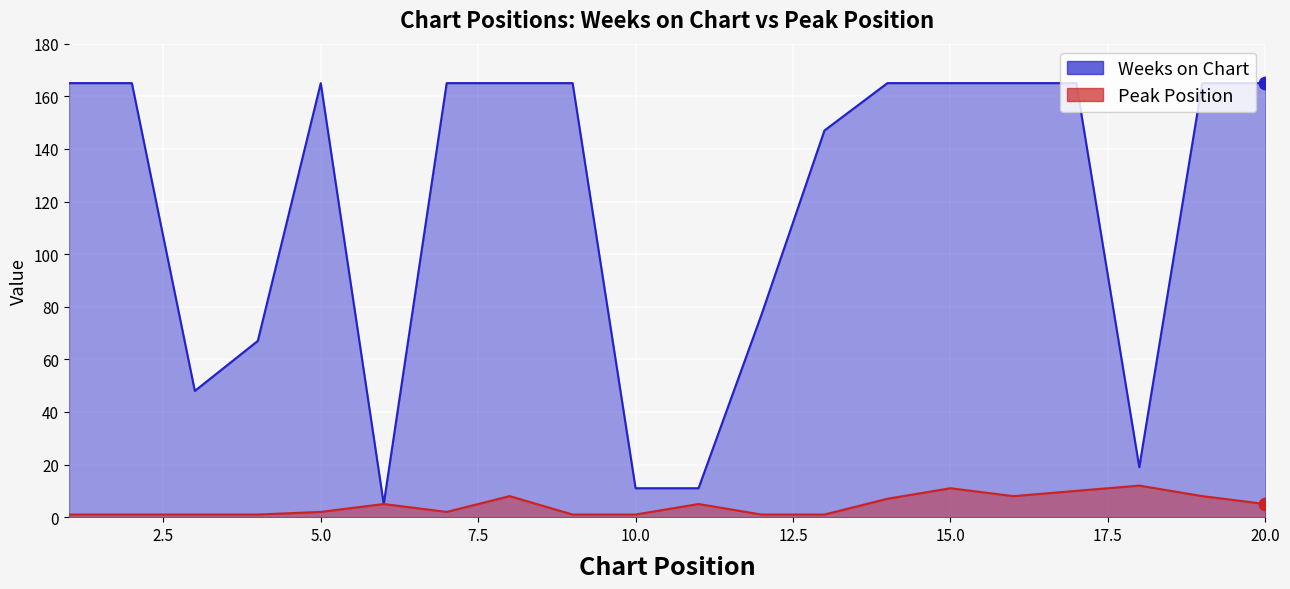

Which series has the largest total across all categories?

Weeks on Chart